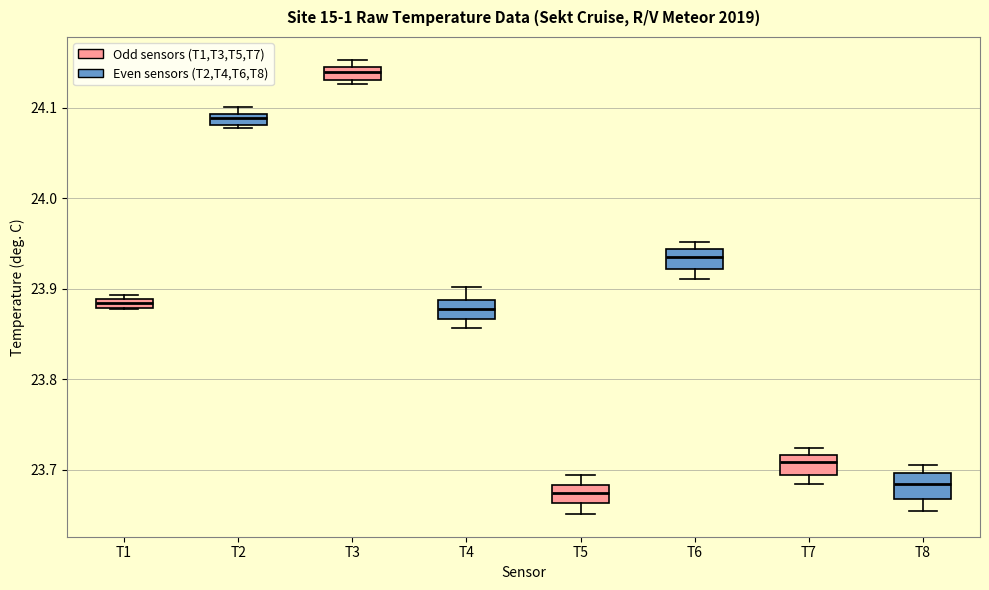

Which box's median line is the highest?

T3